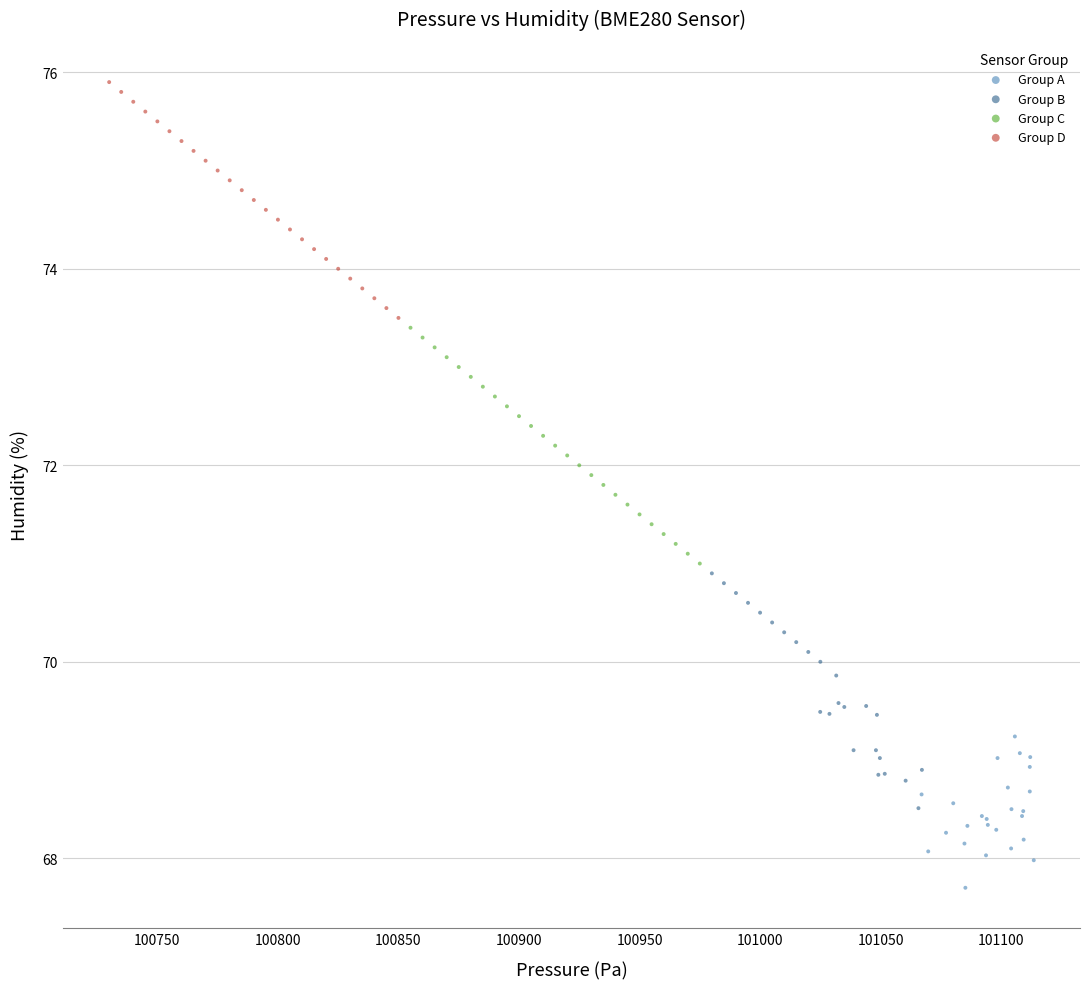

Which series reaches the maximum Y coordinate?

Group D